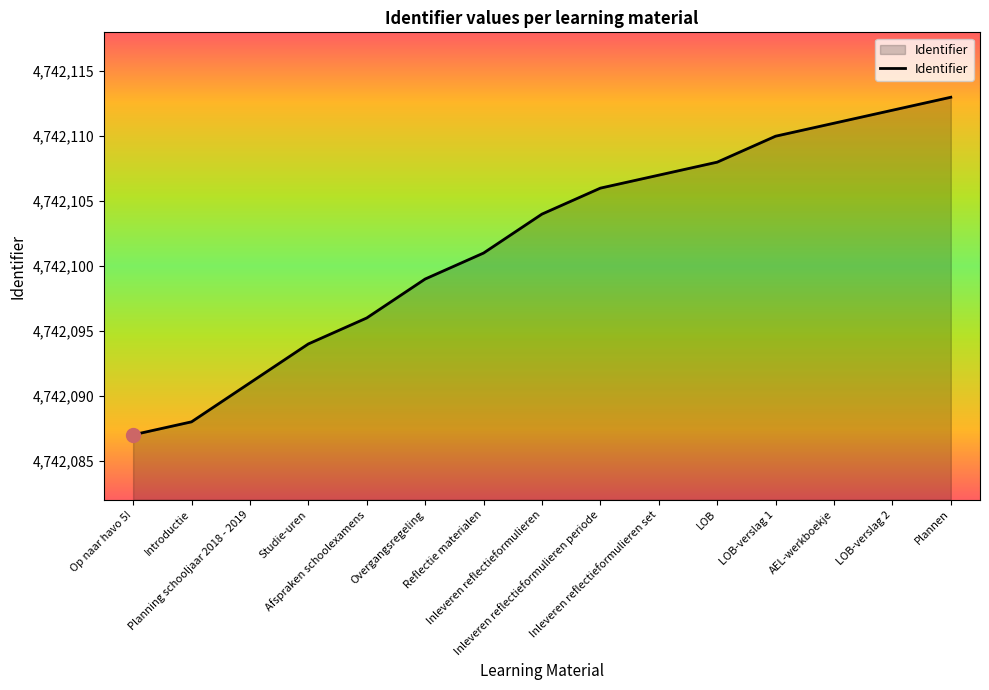

Reading left to right, transcribe all the data shown in this chart.

Op naar havo 5!=4742087	Introductie=4742088	Planning schooljaar 2018 - 2019=4742091	Studie-uren=4742094	Afspraken schoolexamens=4742096	Overgangsregeling=4742099	Reflectie materialen=4742101	Inleveren reflectieformulieren=4742104	Inleveren reflectieformulieren periode=4742106	Inleveren reflectieformulieren set=4742107	LOB=4742108	LOB-verslag 1=4742110	AEL-werkboekje=4742111	LOB-verslag 2=4742112	Plannen=4742113